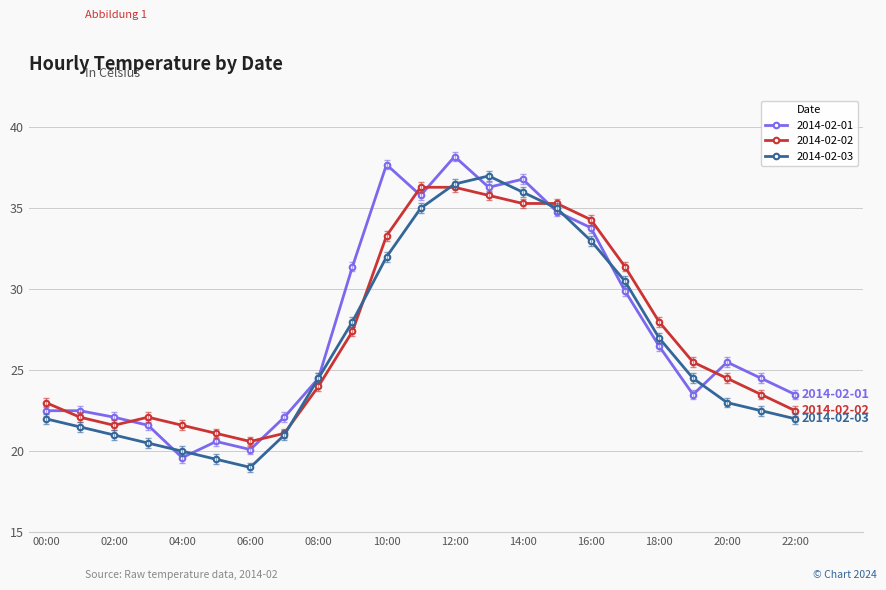

What is the value of the 2014-02-01 point at the 7th from the left?

20.1